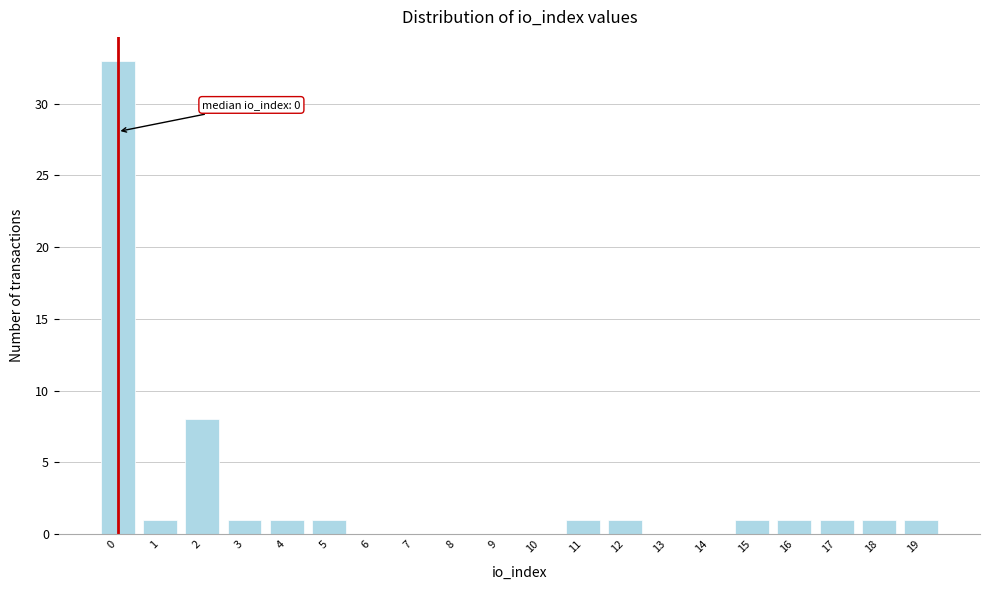

Reading left to right, transcribe all the data shown in this chart.

0=33	1=1	2=8	3=1	4=1	5=1	6=0	7=0	8=0	9=0	10=0	11=1	12=1	13=0	14=0	15=1	16=1	17=1	18=1	19=1